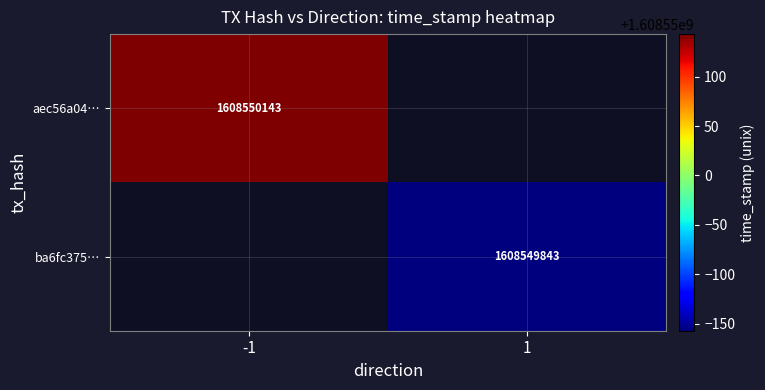

Which series changed the most between direction and time_stamp?

aec56a0499dacacc51081fdd6661ba744161fe1